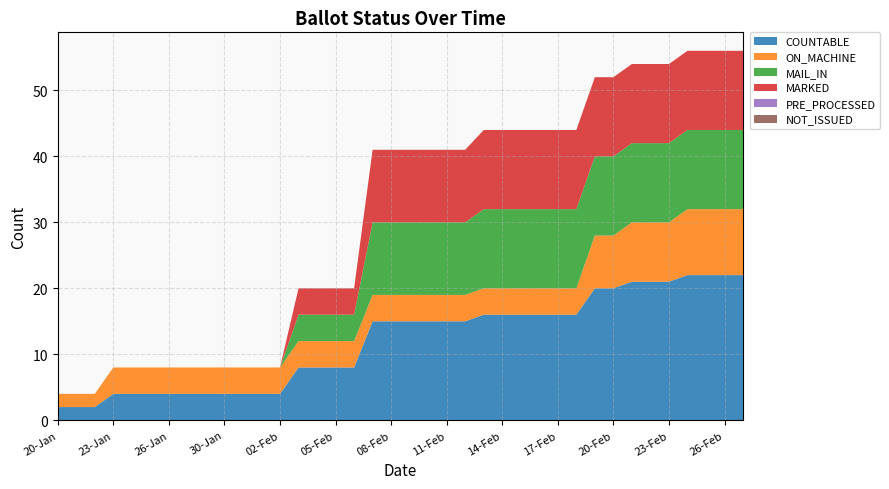

Reading left to right, transcribe all the data shown in this chart.

COUNTABLE: 2	2	2	4	4	4	4	4	4	4	4	4	4	8	8	8	8	15	15	15	15	15	15	16	16	16	16	16	16	20	20	21	21	21	22	22	22	22
ON_MACHINE: 2	2	2	4	4	4	4	4	4	4	4	4	4	4	4	4	4	4	4	4	4	4	4	4	4	4	4	4	4	8	8	9	9	9	10	10	10	10
MAIL_IN: 0	0	0	0	0	0	0	0	0	0	0	0	0	4	4	4	4	11	11	11	11	11	11	12	12	12	12	12	12	12	12	12	12	12	12	12	12	12
MARKED: 0	0	0	0	0	0	0	0	0	0	0	0	0	4	4	4	4	11	11	11	11	11	11	12	12	12	12	12	12	12	12	12	12	12	12	12	12	12
PRE_PROCESSED: 0	0	0	0	0	0	0	0	0	0	0	0	0	0	0	0	0	0	0	0	0	0	0	0	0	0	0	0	0	0	0	0	0	0	0	0	0	0
NOT_ISSUED: 0	0	0	0	0	0	0	0	0	0	0	0	0	0	0	0	0	0	0	0	0	0	0	0	0	0	0	0	0	0	0	0	0	0	0	0	0	0